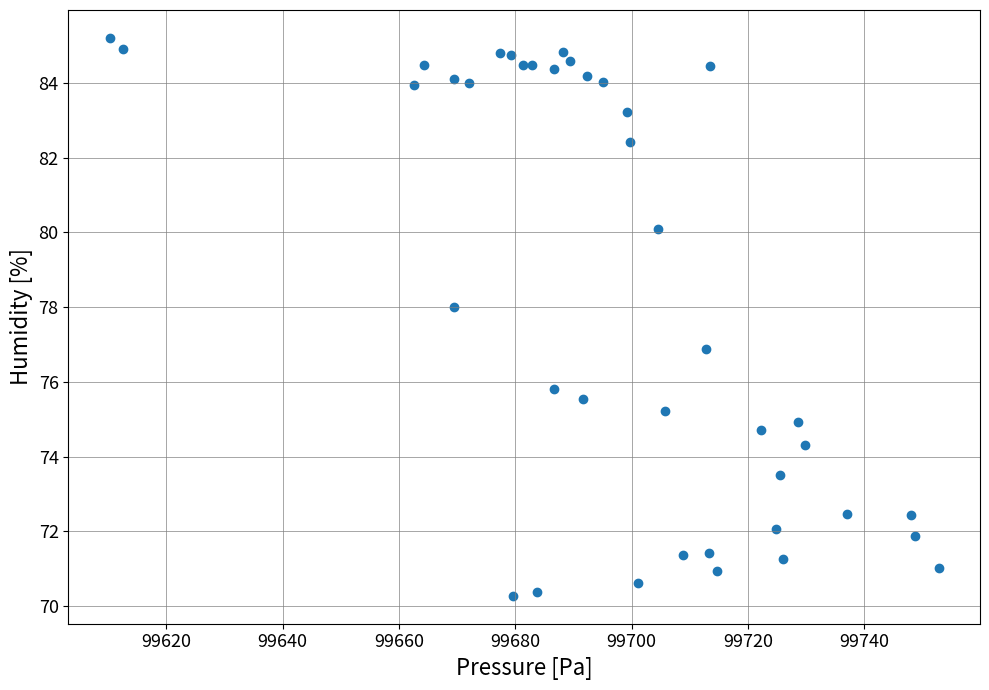

What is the range of X values (max minus min)?

142.5